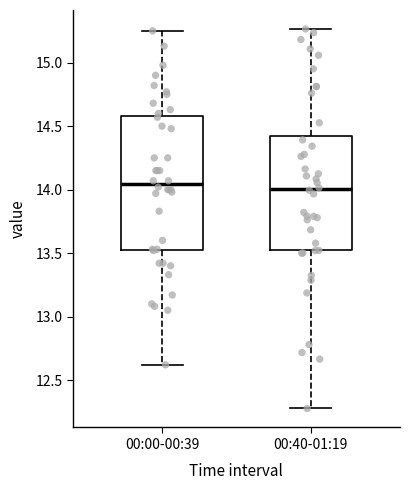

Comparing the boxes themselves (not the whiskers), which one is the tallest?

00:00-00:39